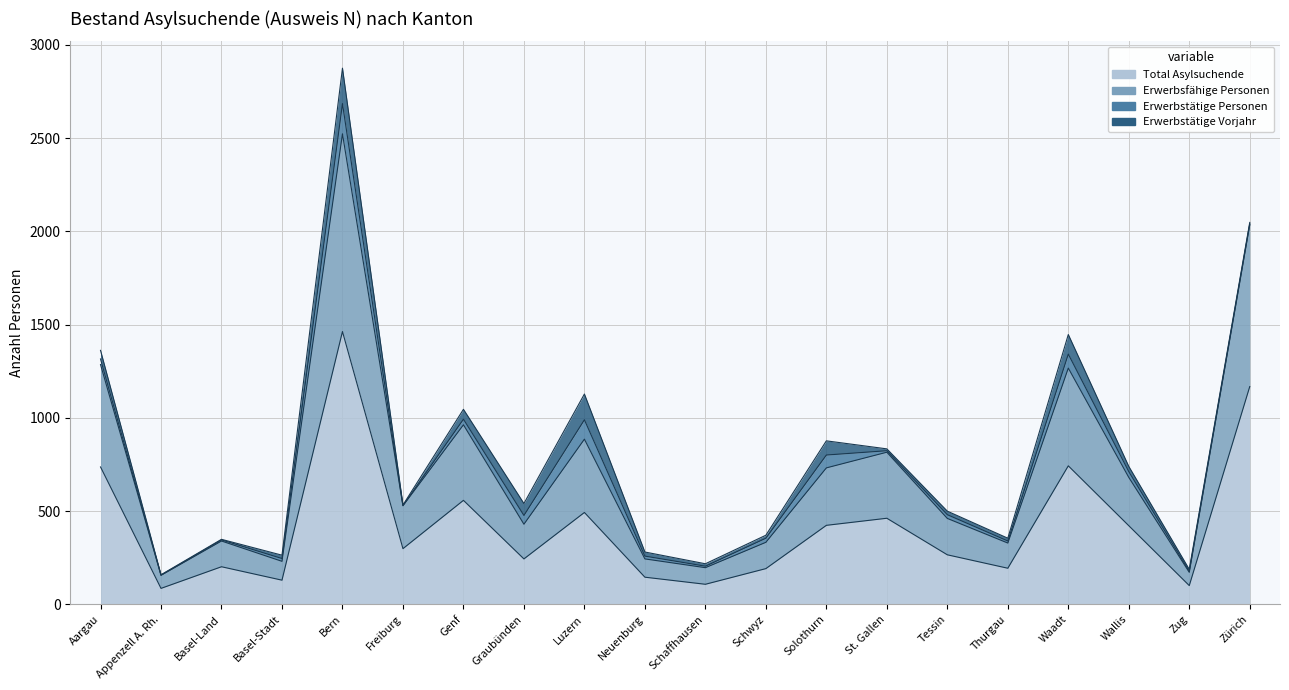

What is the sum of the Total Asylsuchende values at Zug and Graubünden?

345